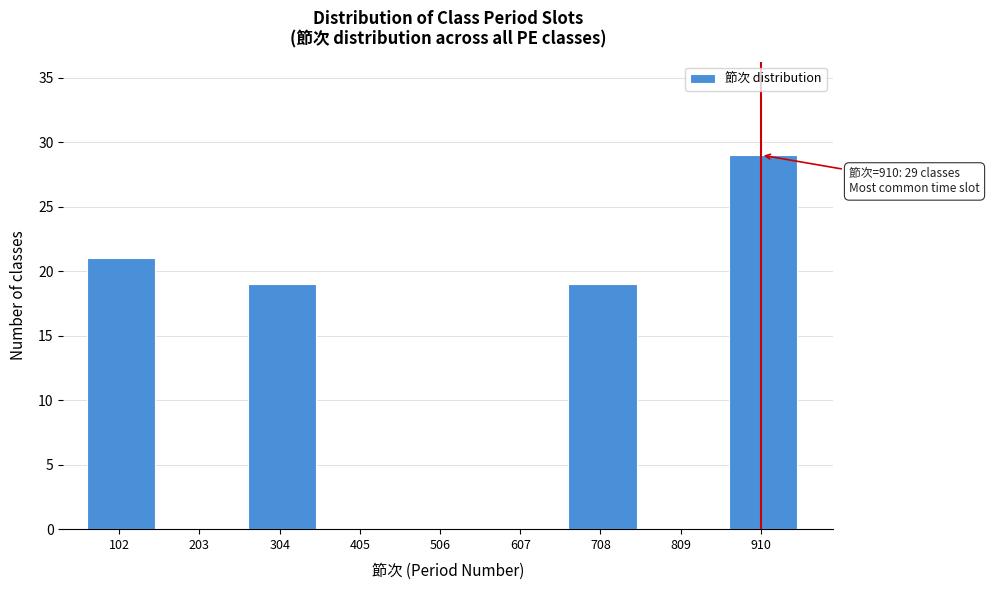

Reading left to right, list all the values displayed in this chart.

102=21	203=0	304=19	405=0	506=0	607=0	708=19	809=0	910=29